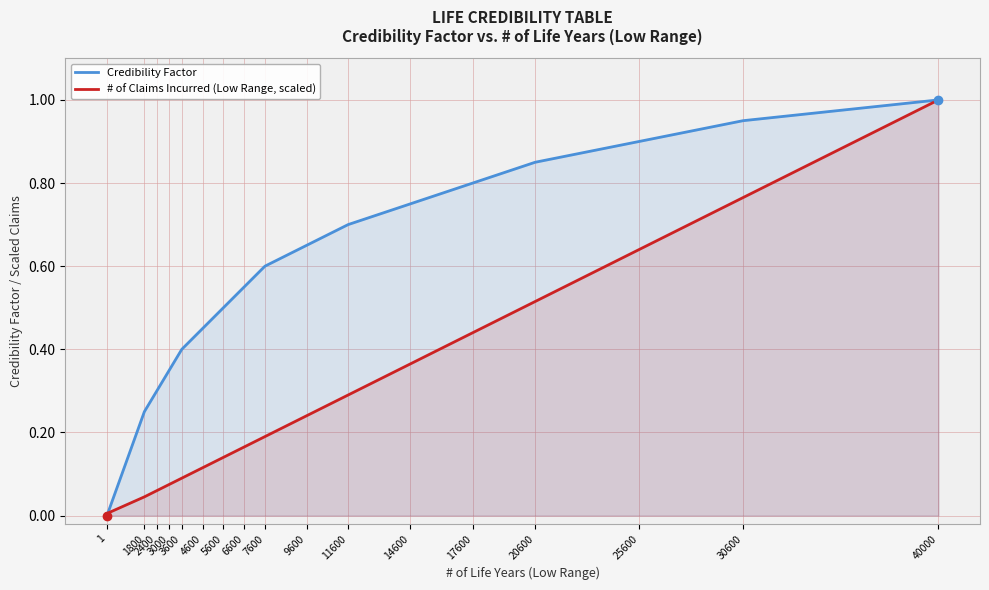

Where do Credibility Factor and # of Claims Incurred (Low Range, scaled) first cross each other?

1 and 1800